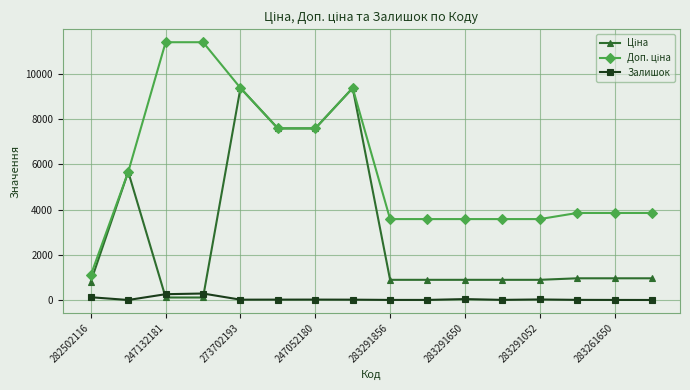

Does the chart have visible grid lines?

Yes